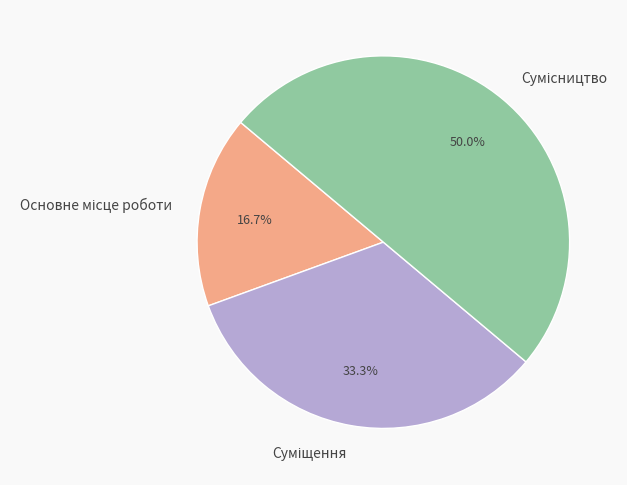

What is the smallest slice in the pie chart?

Основне місце роботи